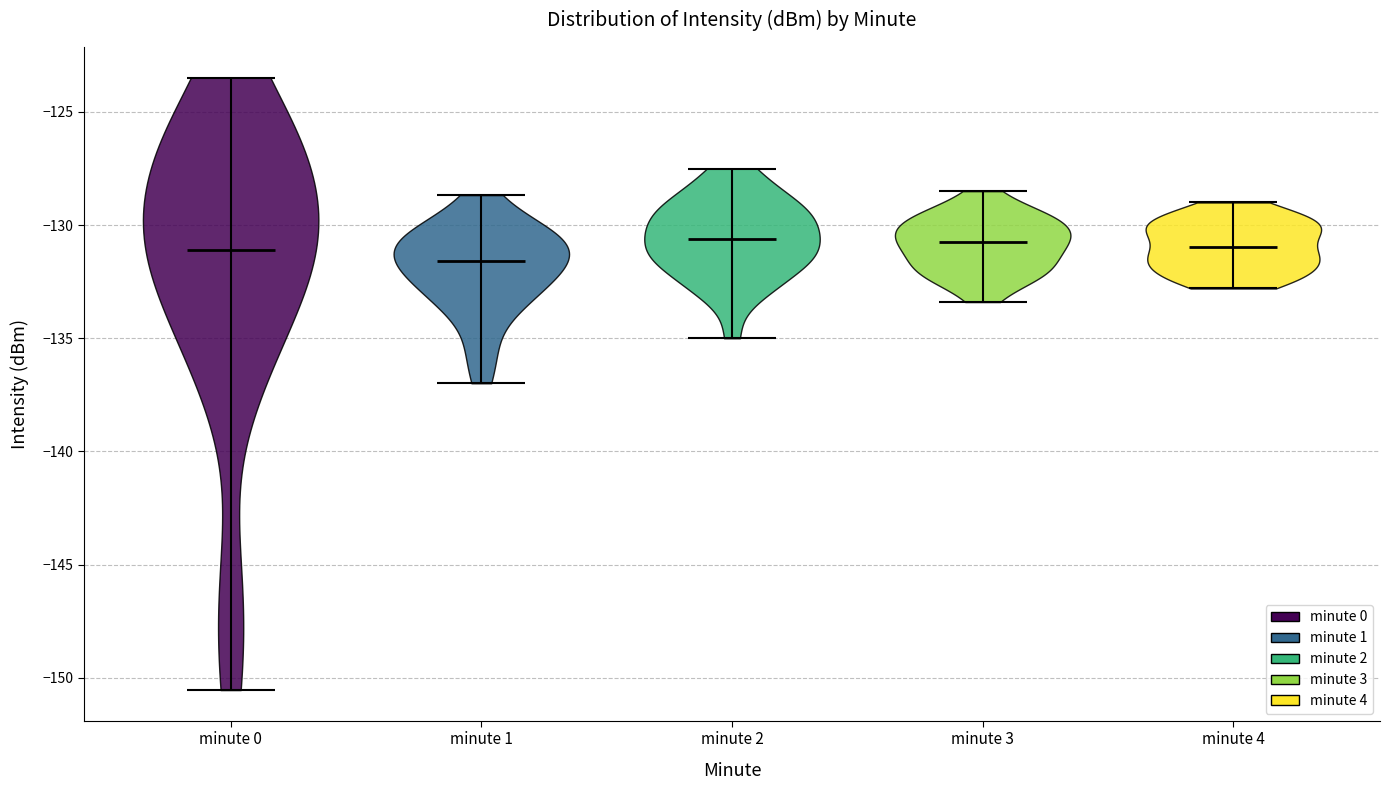

Where does the median line of the violin for minute 4 sit on the y-axis? The values are not printed on the chart, so give them approximately, as read against the axis.

-131.0